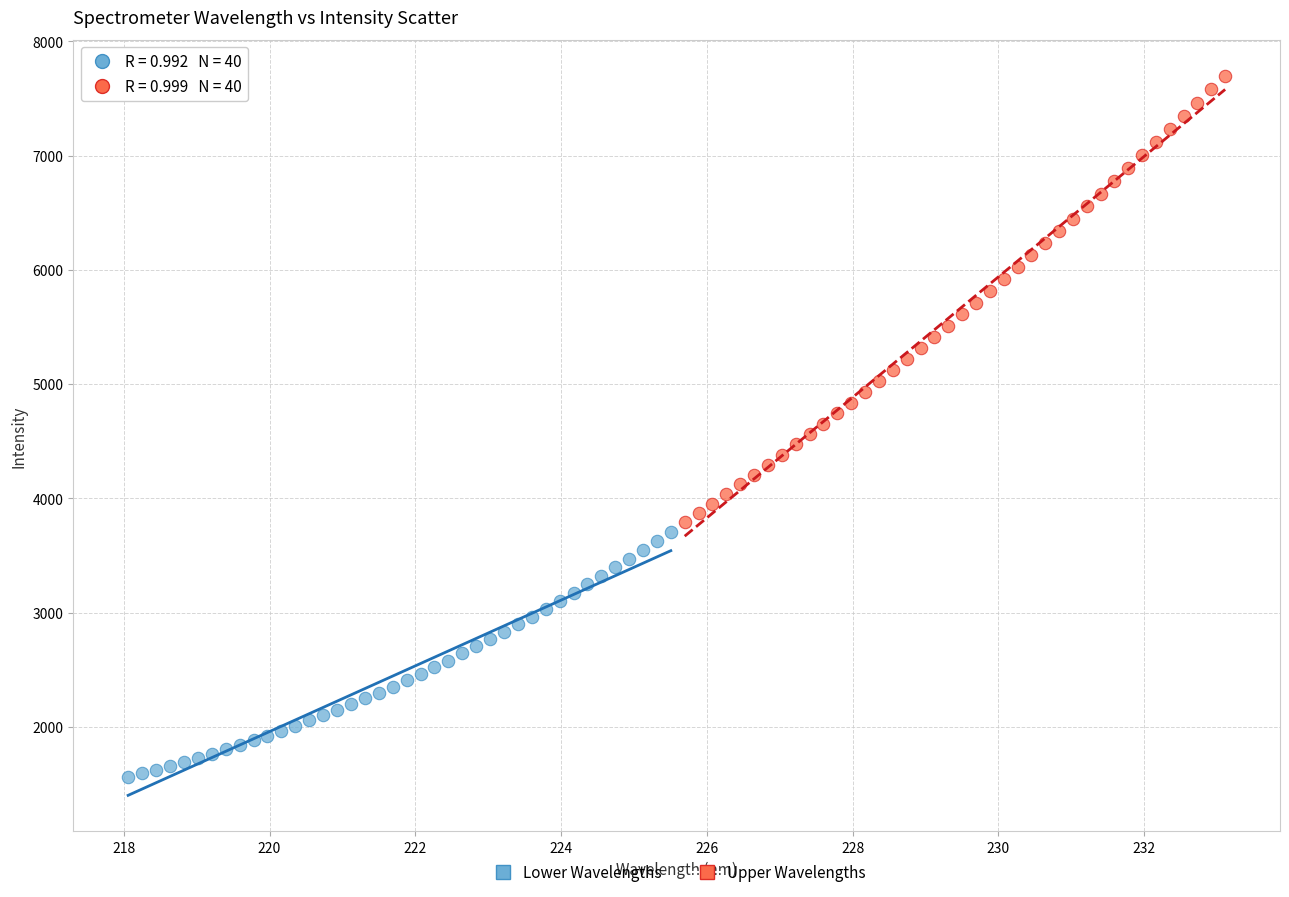

What are all the series names shown in the legend?

Lower Wavelengths, Upper Wavelengths